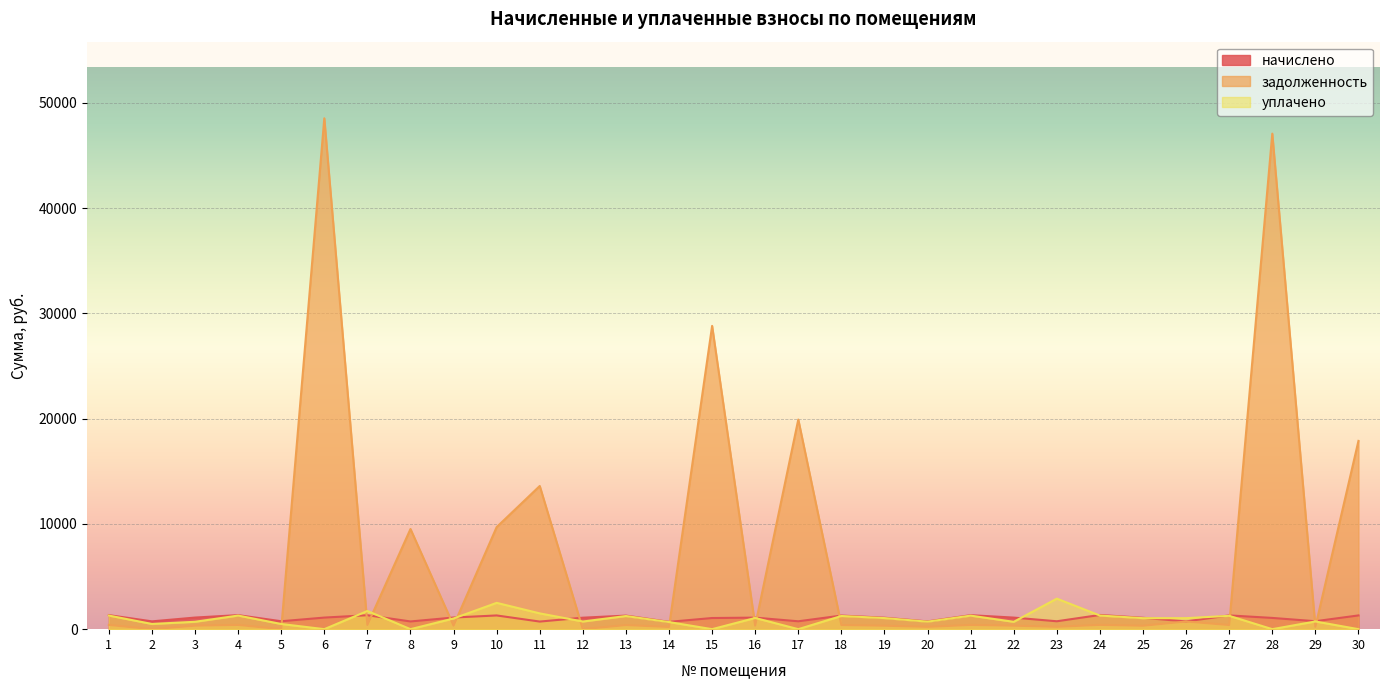

Where is the first local maximum for уплачено?

4